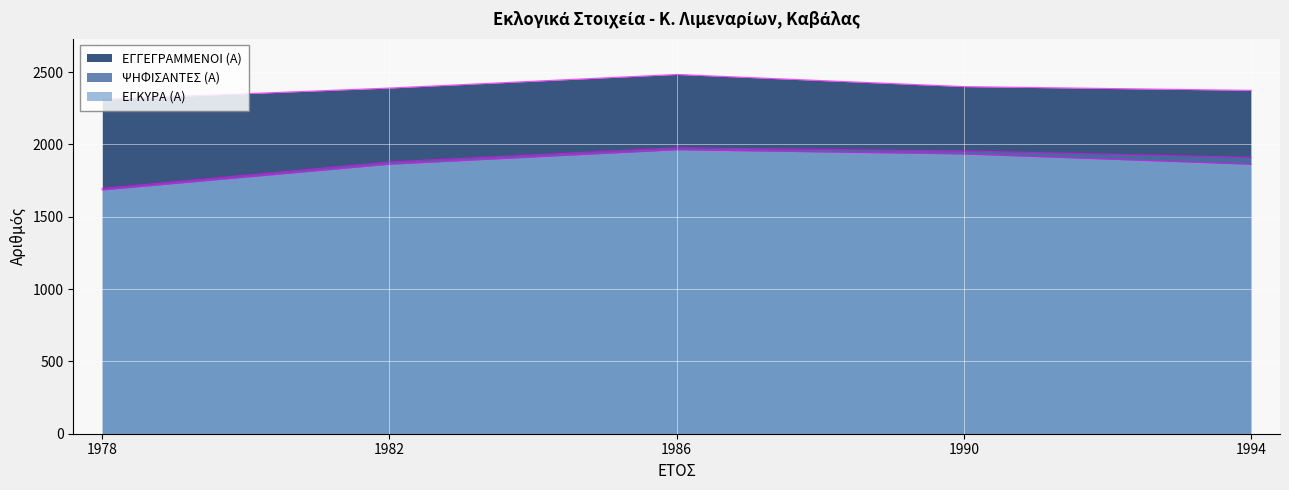

What is the minimum value for ΕΓΓΕΓΡΑΜΜΕΝΟΙ (Α)?

2312